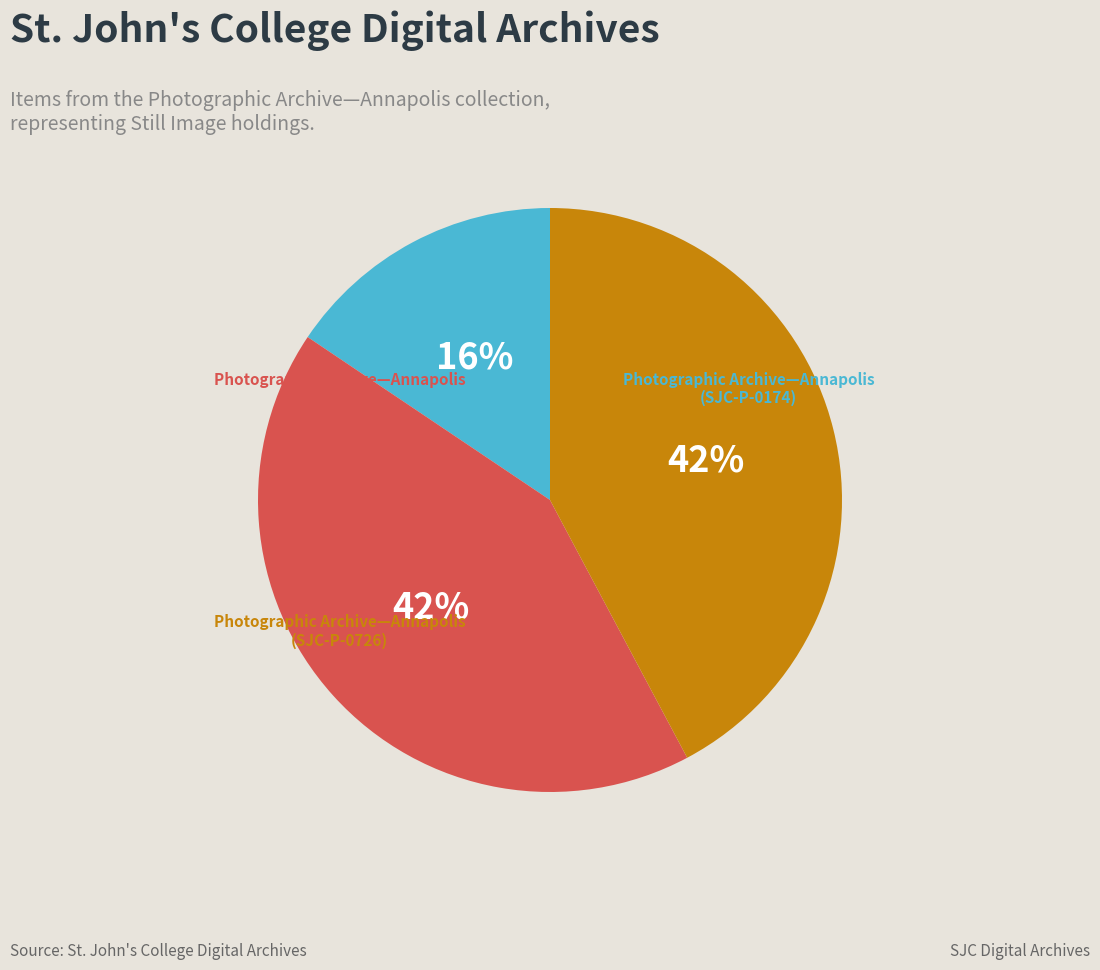

Which has a higher value, Photographic Archive—Annapolis (SJC-P-0726) or Photographic Archive—Annapolis (SJC-P-0724)?

Photographic Archive—Annapolis (SJC-P-0726)